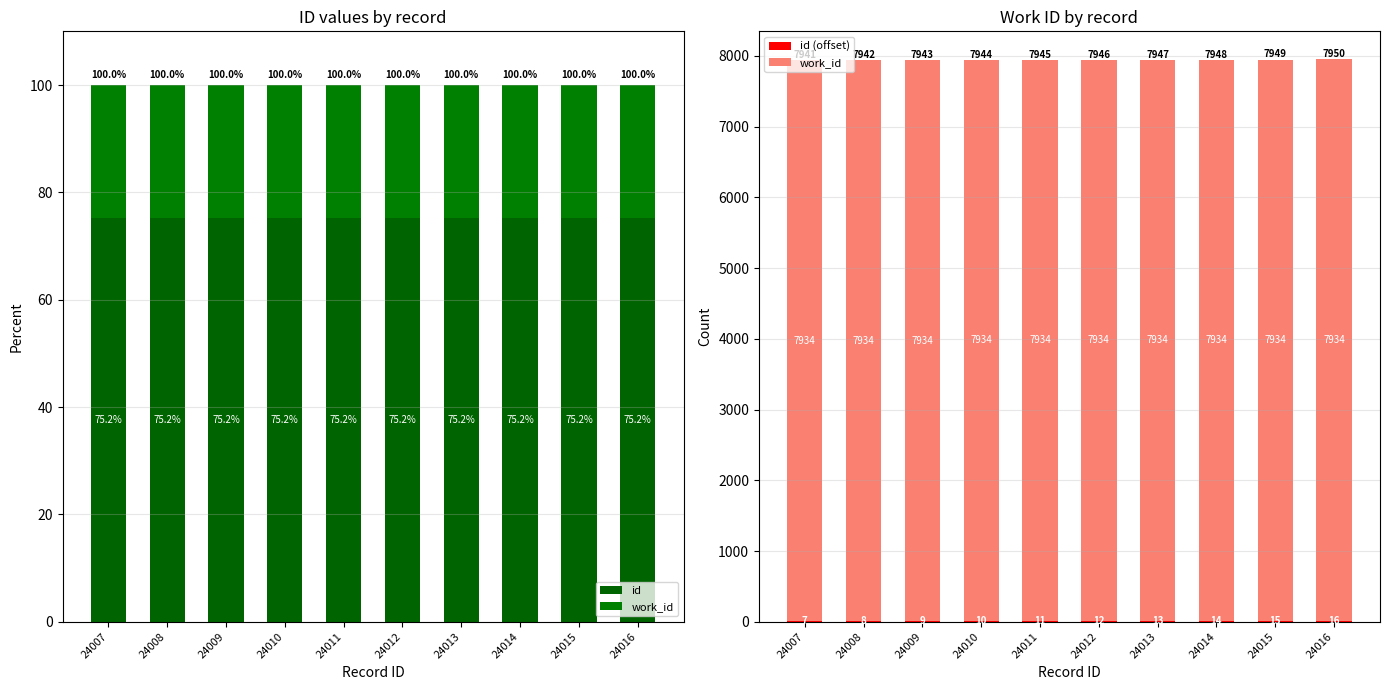

Where does the id (offset) series first go above 12?

24013